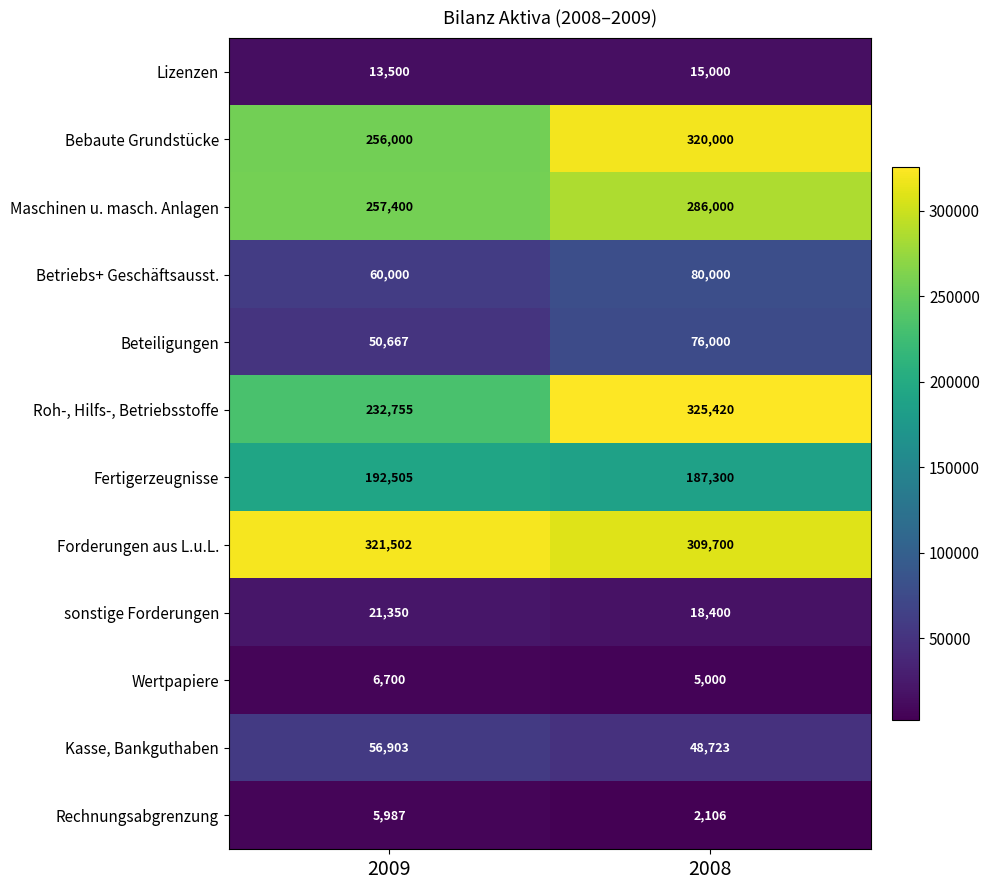

Which series has the widest spread of values?

Roh-, Hilfs-, Betriebsstoffe